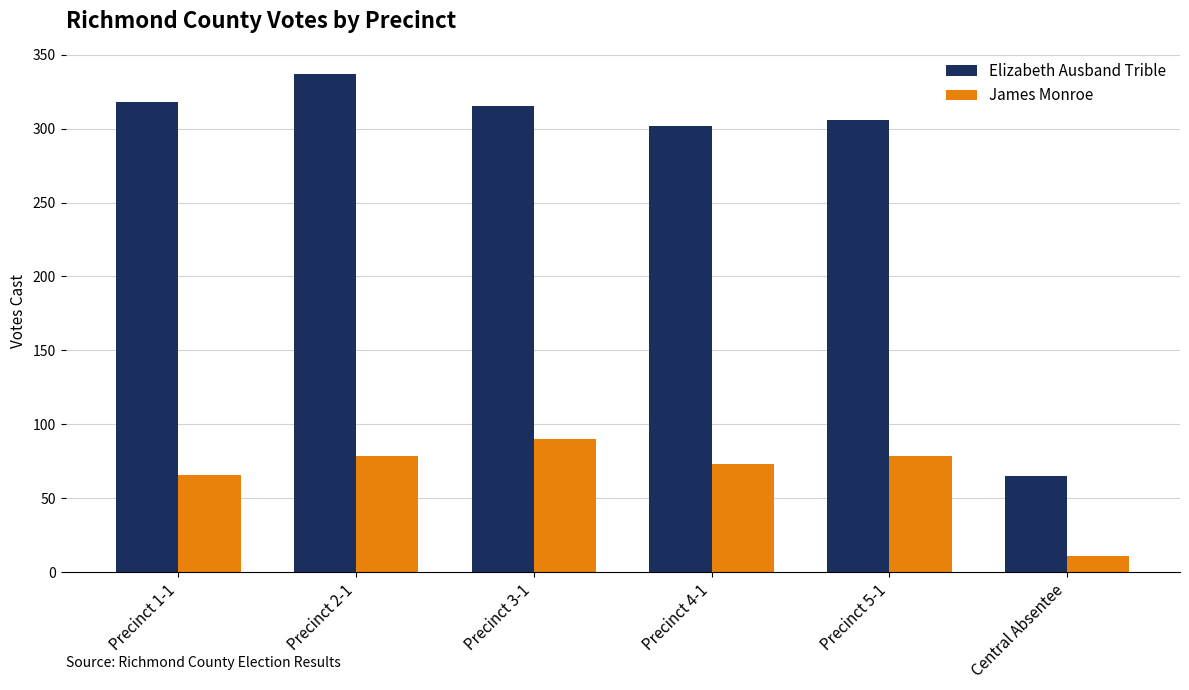

The value of Elizabeth Ausband Trible at Precinct 1-1 is 318. True or false?

True